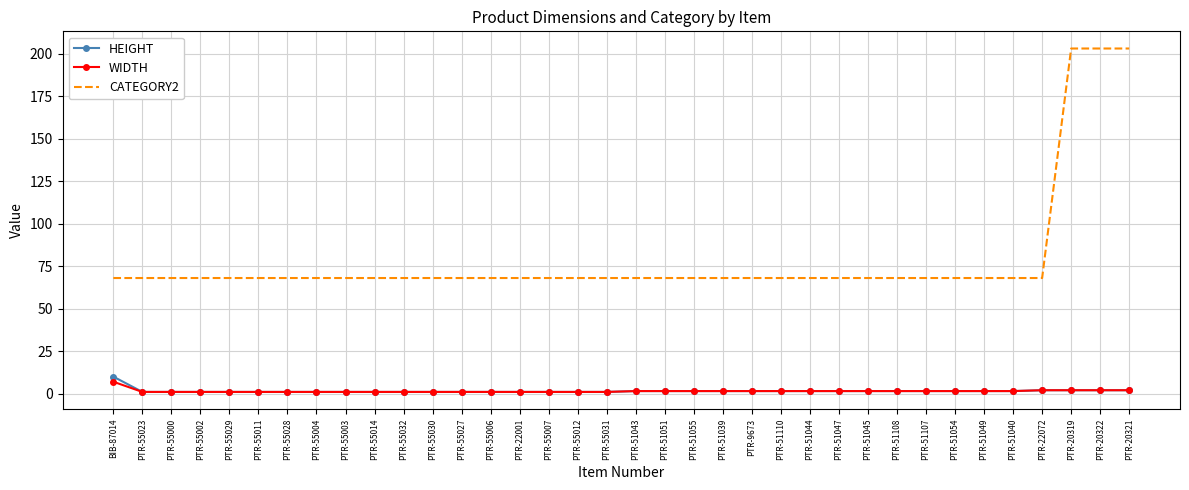

Which series has the widest spread of values?

CATEGORY2